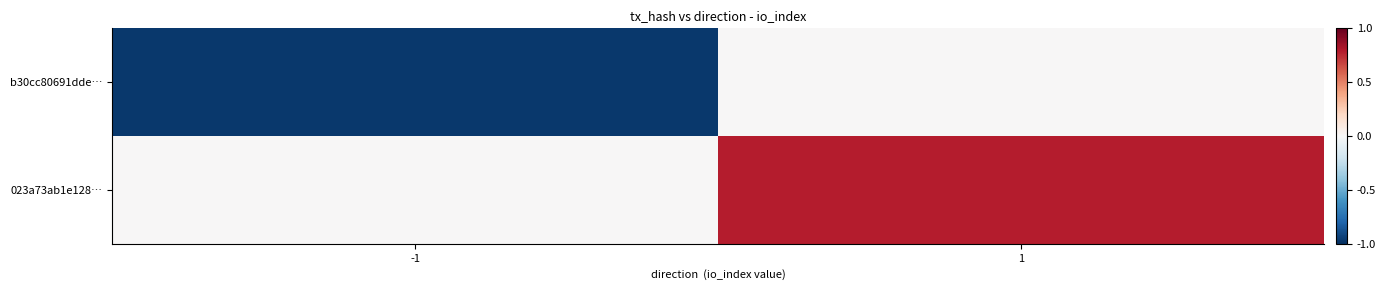

What is the difference between the highest and lowest values at -1?

53